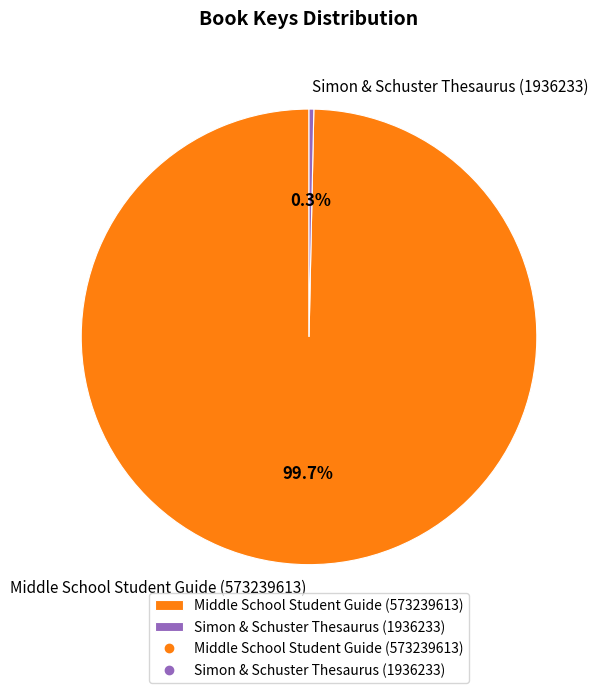

Is it true that Middle School Student Guide (573239613) is 100% of the pie?

True